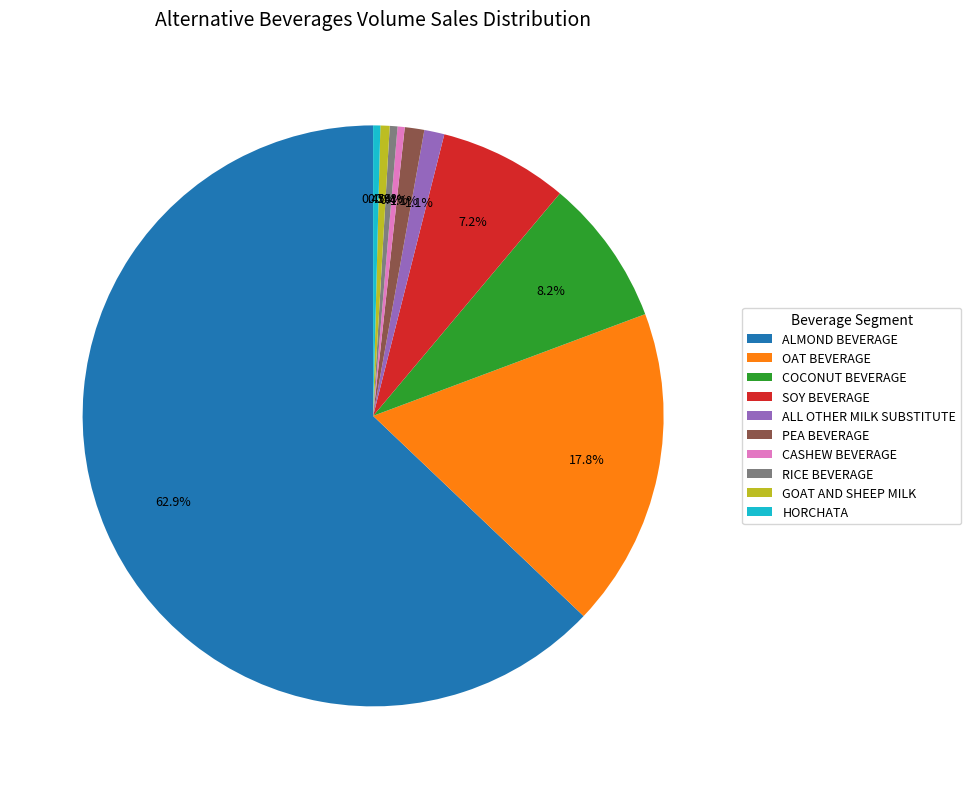

Between PEA BEVERAGE and CASHEW BEVERAGE, which is larger?

PEA BEVERAGE